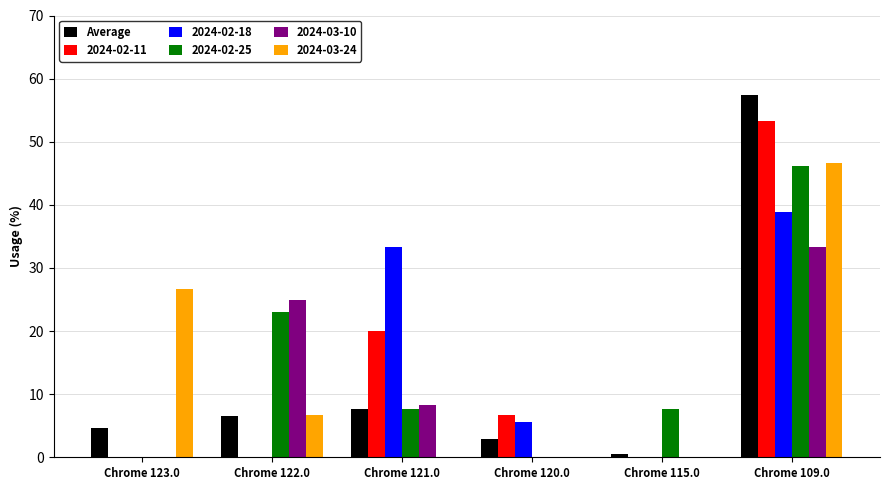

At which category is the sum across all series the highest?

Chrome 109.0